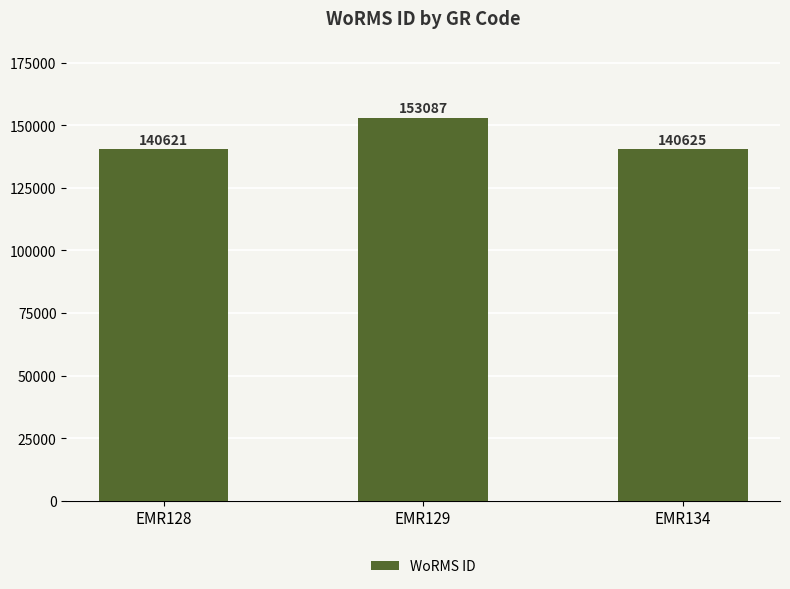

Between EMR128 and EMR134, which is larger?

EMR134